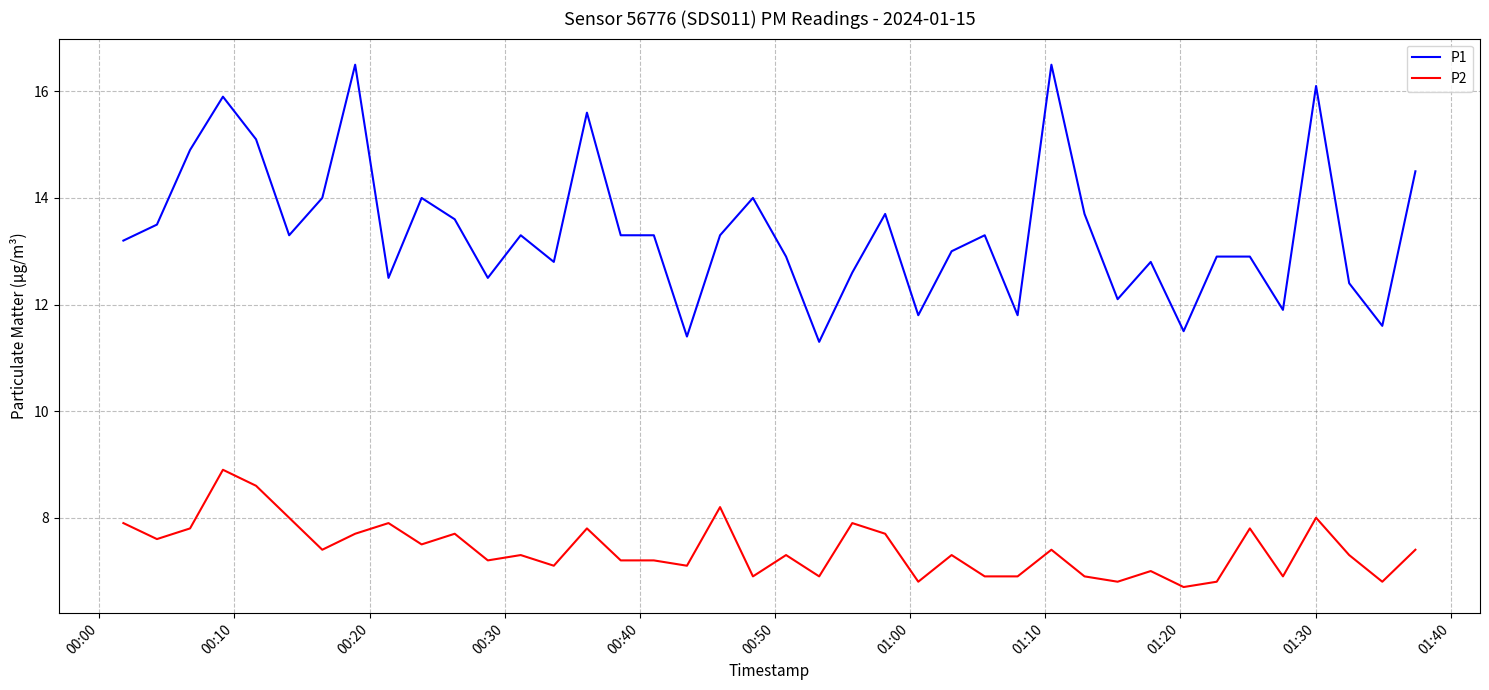

What is the lowest value of the P1 series?

11.3